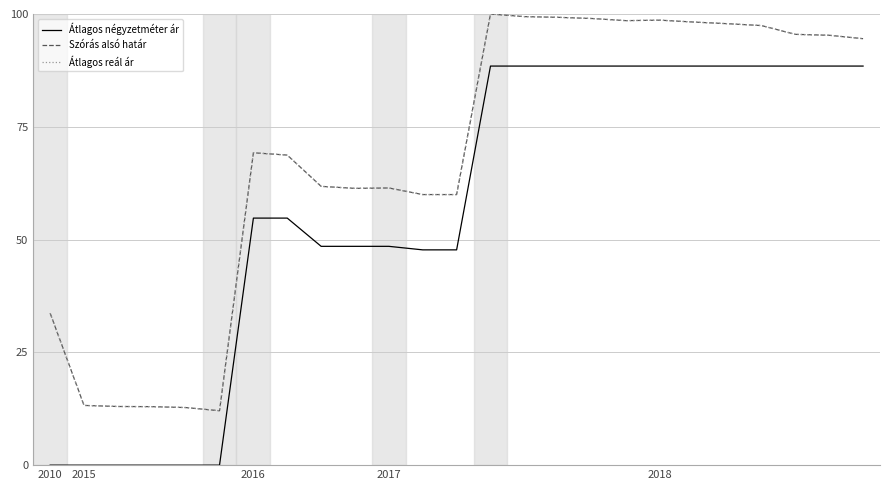

Is this an area chart (filled region under the line)?

No